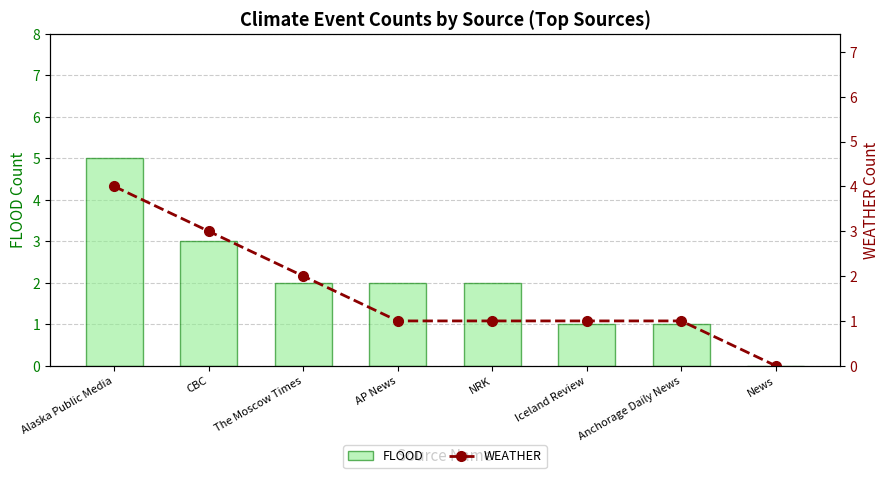

Count the FLOOD values in the range 1 to 3.

6